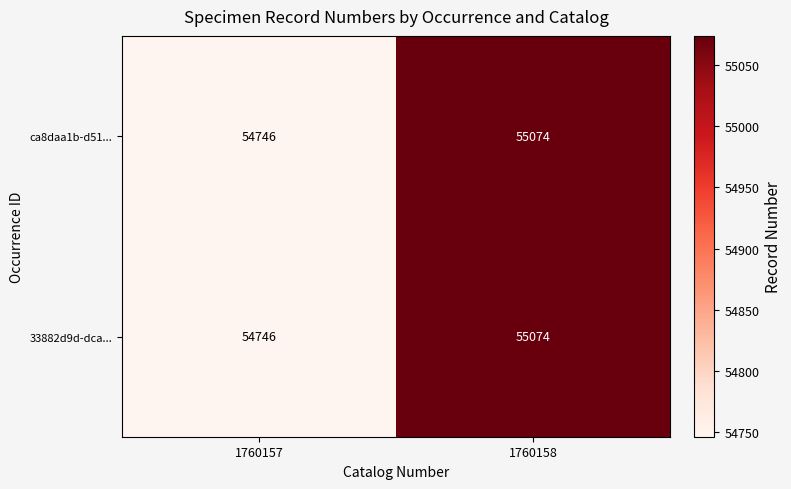

What is the smallest value displayed?

54746